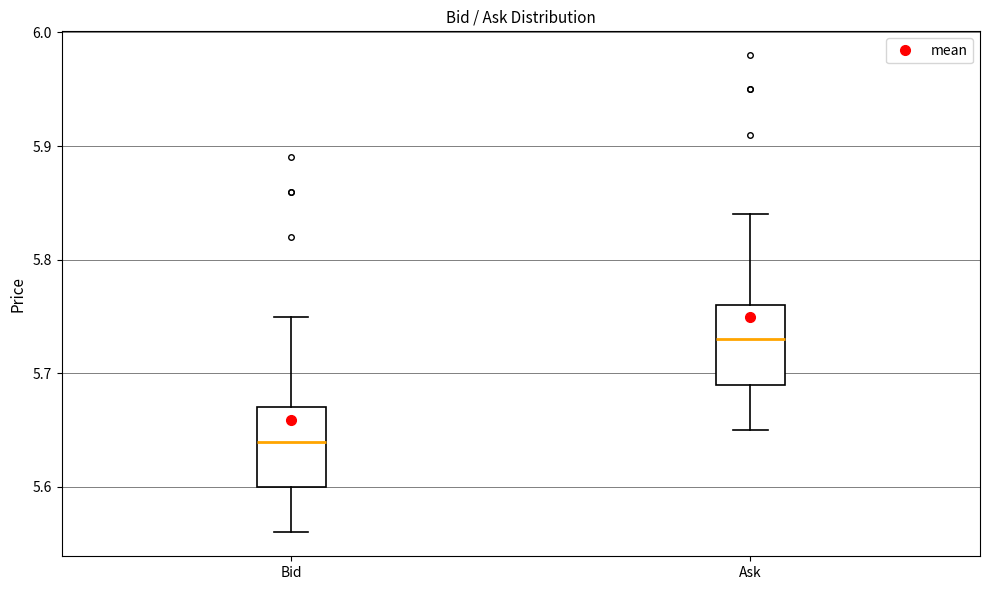

Where does the median line of the box for Ask sit on the y-axis? The values are not printed on the chart, so give them approximately, as read against the axis.

5.73